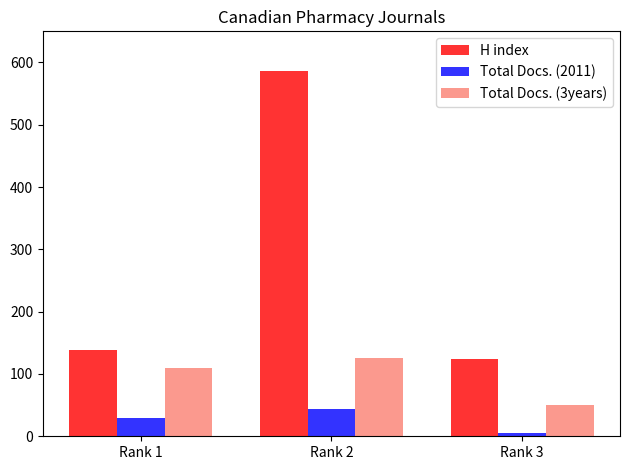

List the labels in order of Total Docs. (2011) value, smallest first.

Rank 3, Rank 1, Rank 2